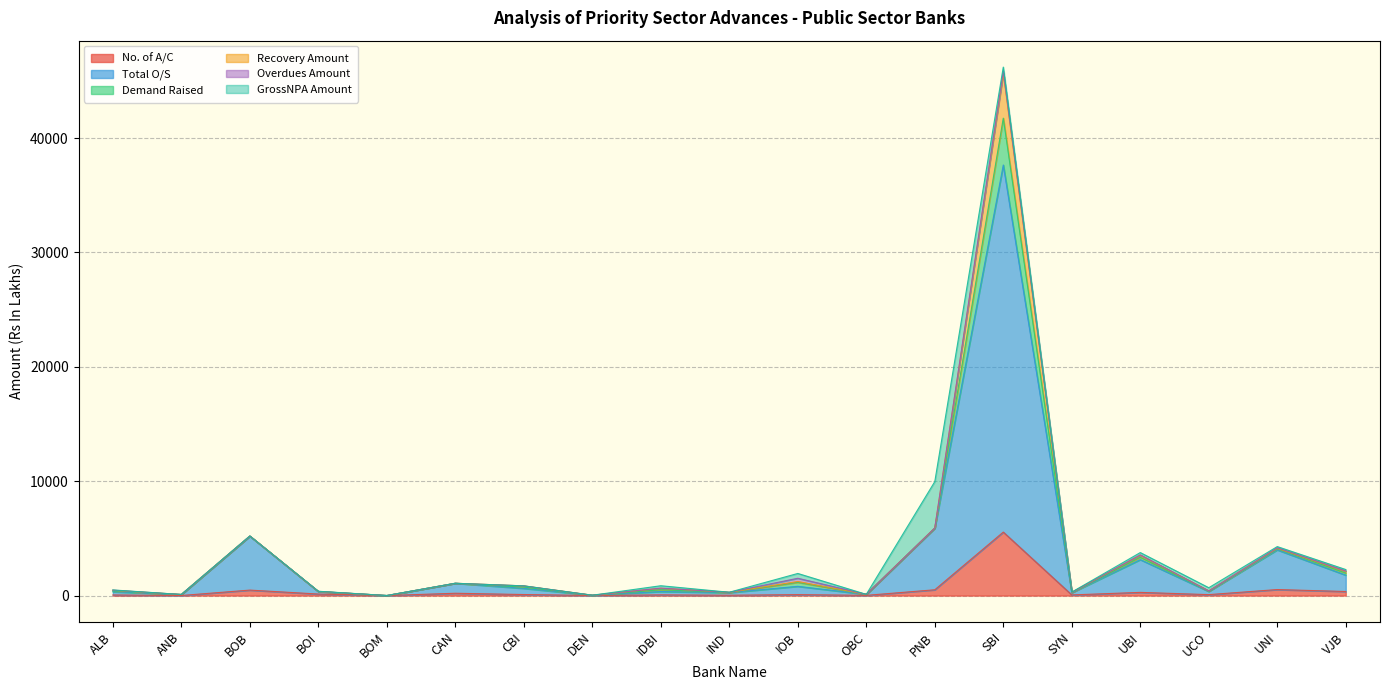

True or false: No. of A/C and Demand Raised intersect in this chart.

False